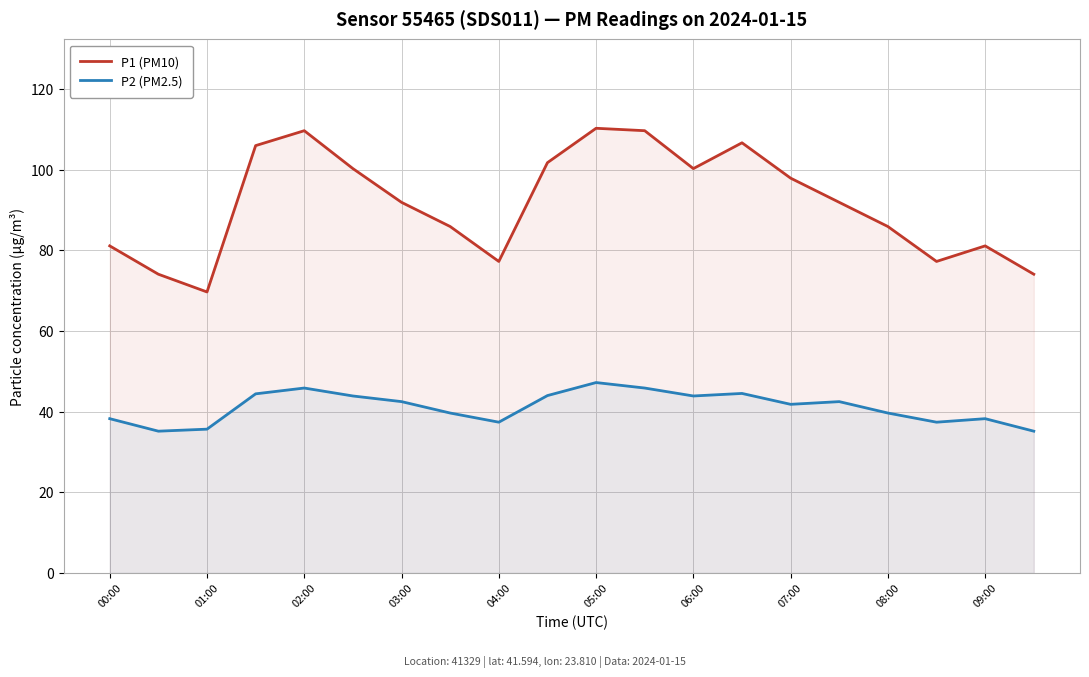

Which series has the widest spread of values?

P1 (PM10)